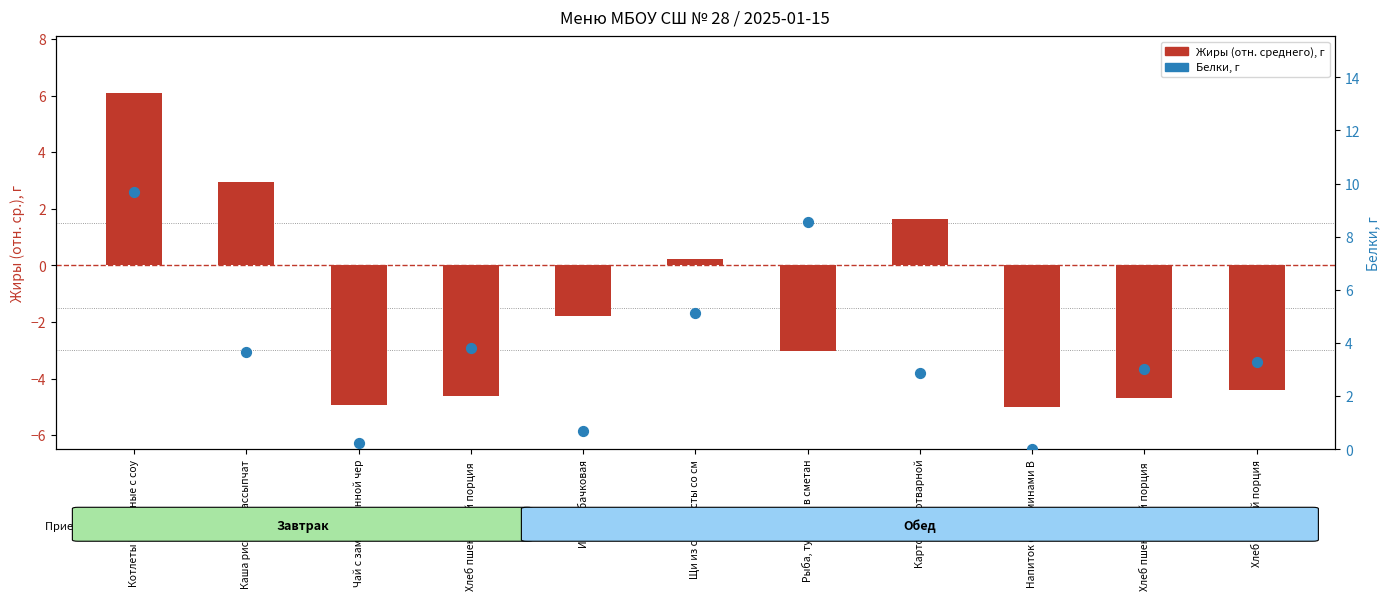

What are all the series names shown in the legend?

Жиры (отн. среднего), Белки, г